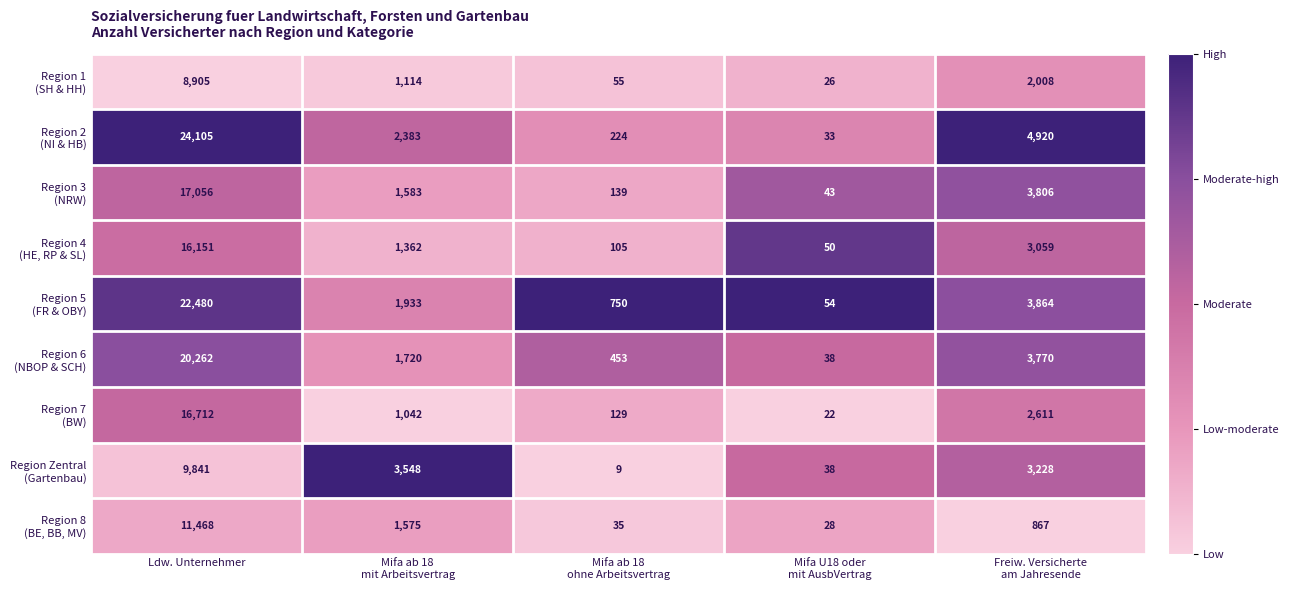

What is the greatest value displayed?

24105